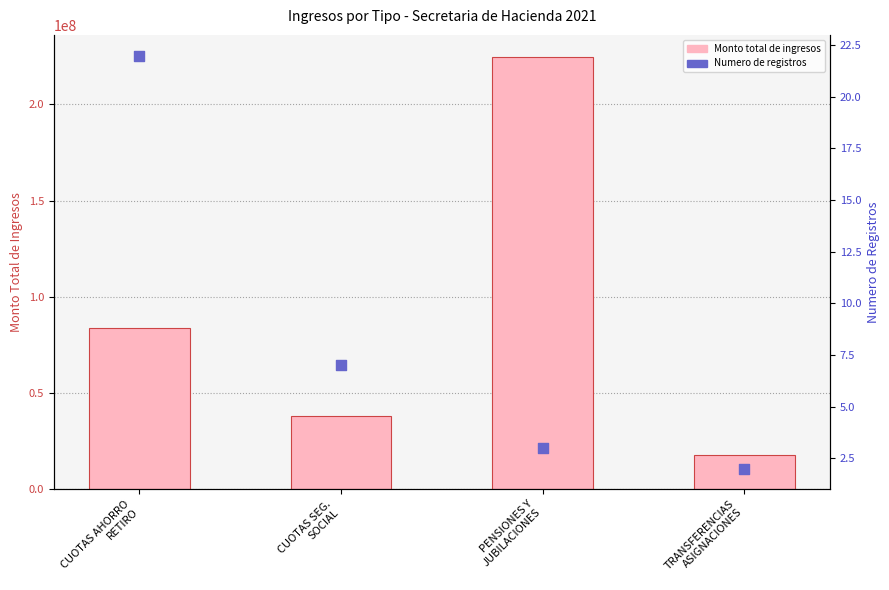

What are all the series names shown in the legend?

Monto total de ingresos, Numero de registros